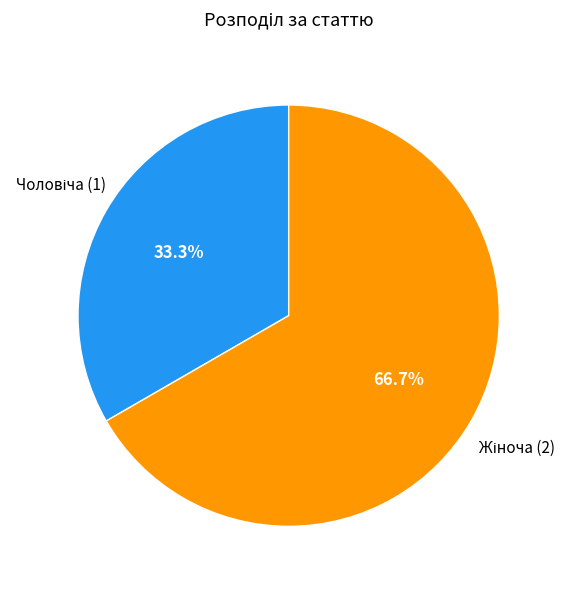

Is there any slice that represents more than half of the pie?

Yes